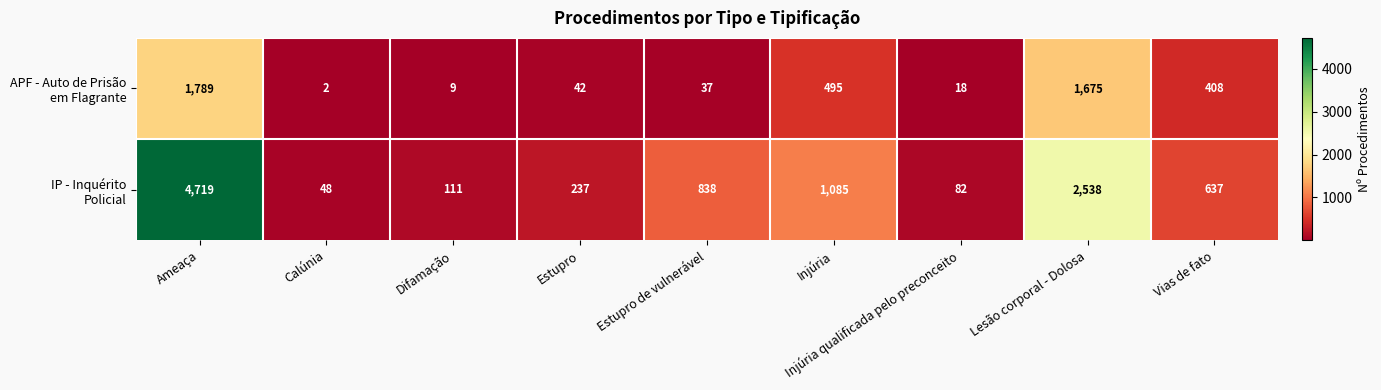

At how many categories does at least one series exceed 512?

5